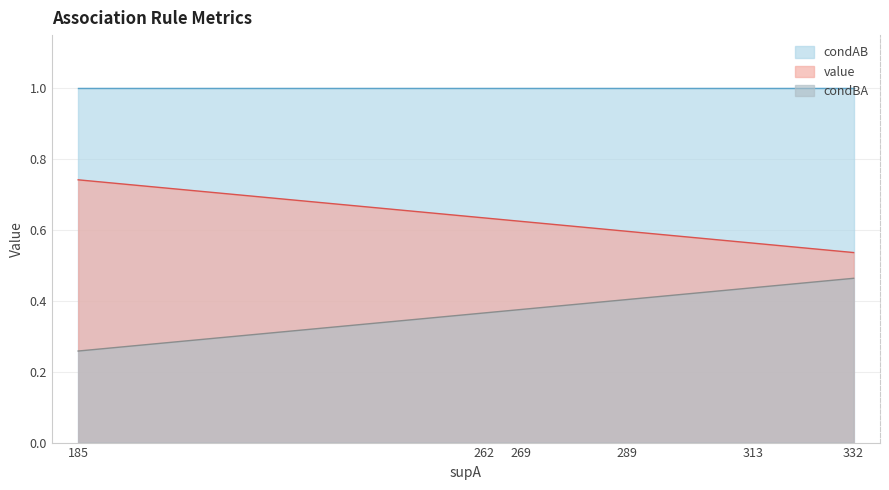

True or false: condBA and value intersect in this chart.

False